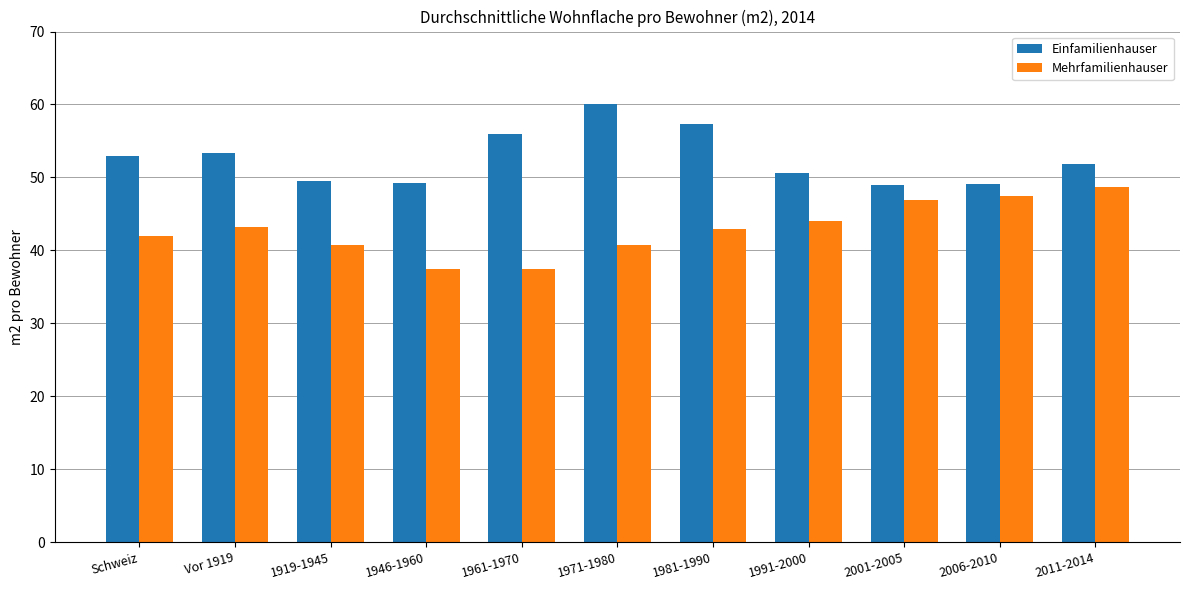

Does the chart contain stacked bars?

No